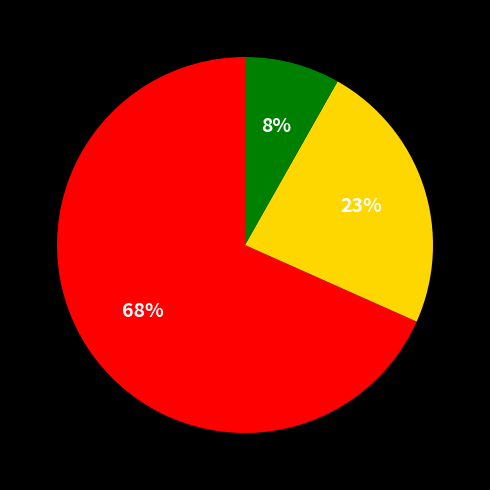

To the nearest percent, what is the average slice percentage?

33%